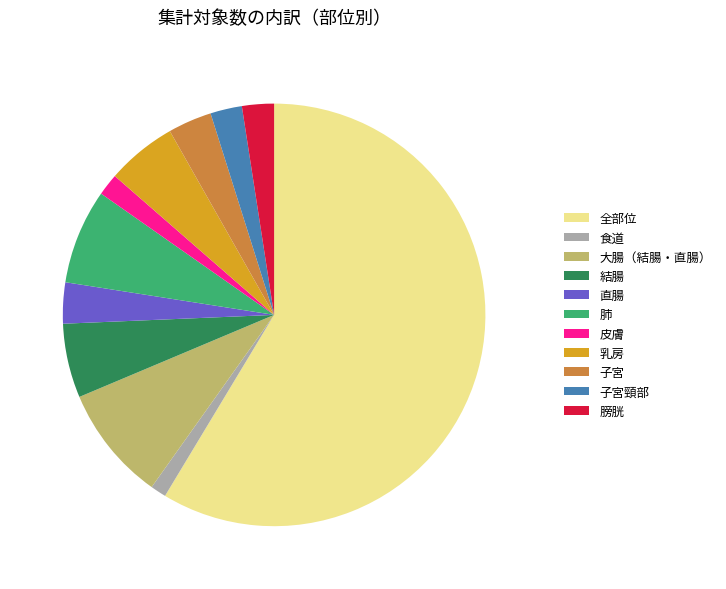

Which slice is the largest?

全部位